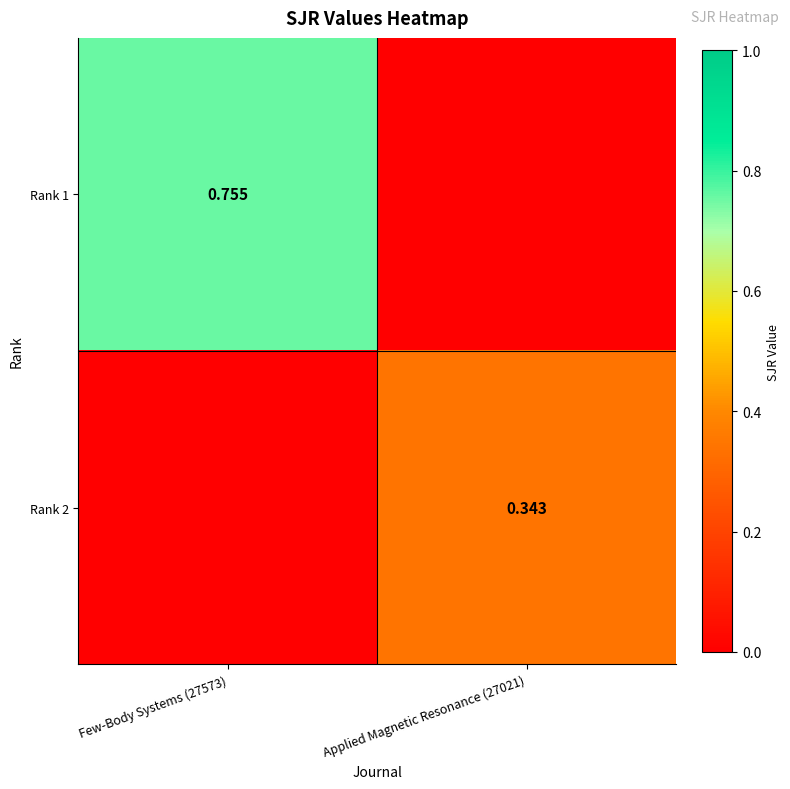

At which category is the sum across all series the highest?

Few-Body Systems (27573)